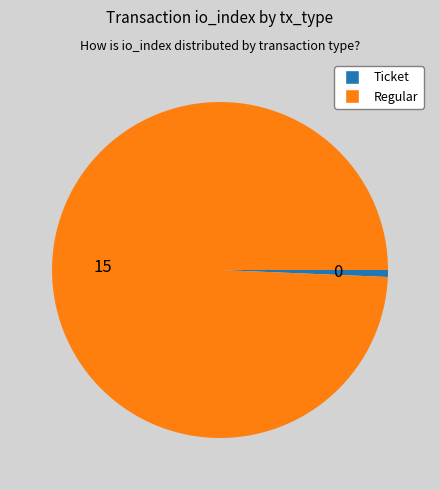

Is the sum of Ticket and Regular greater than half?

Yes